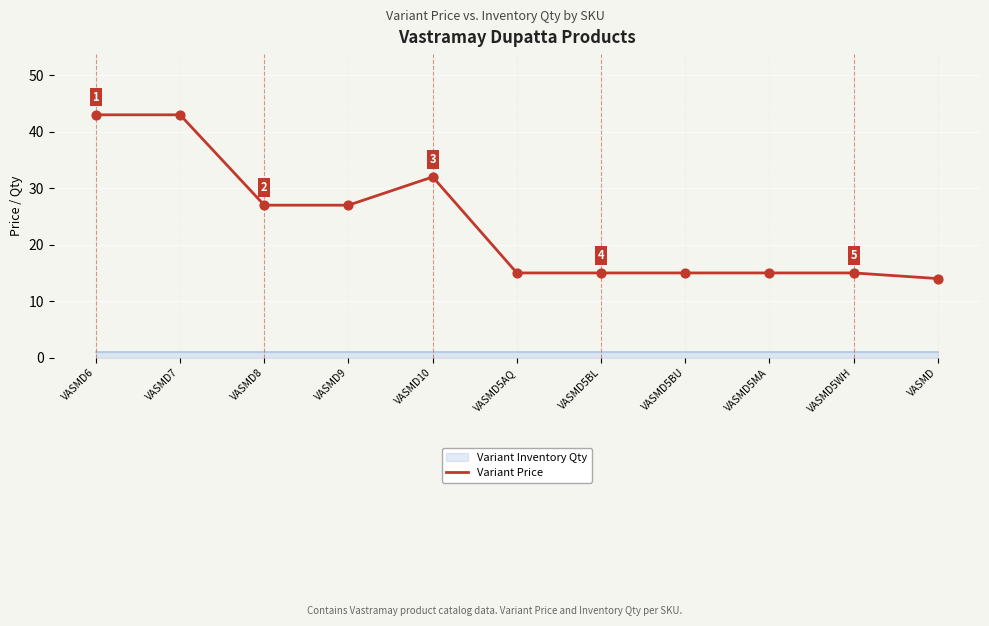

What is the change in value from VASMD5WH to VASMD?

-1